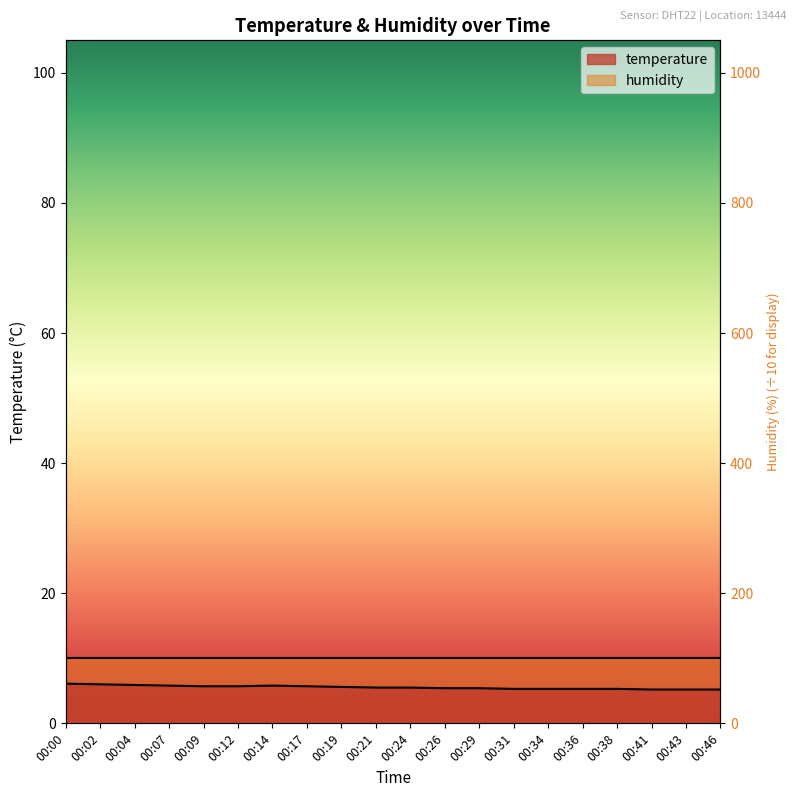

What is the ratio of the value at 00:46 to the value at 00:17?

0.9